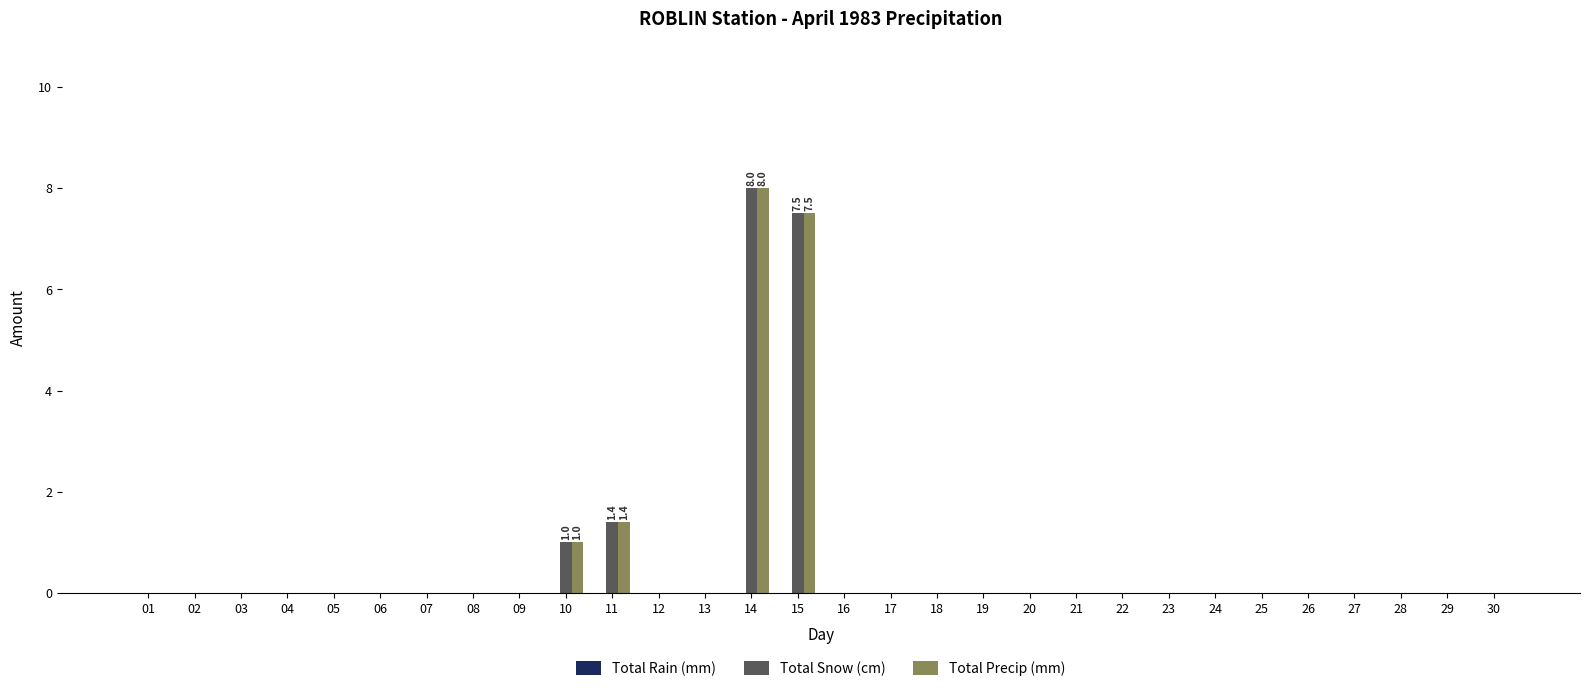

Where is Total Precip (mm) nearest to the value 4?

11